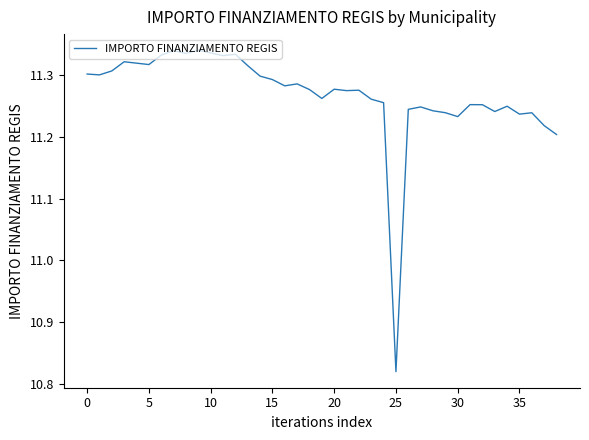

What is the difference between the maximum and minimum values?

0.5